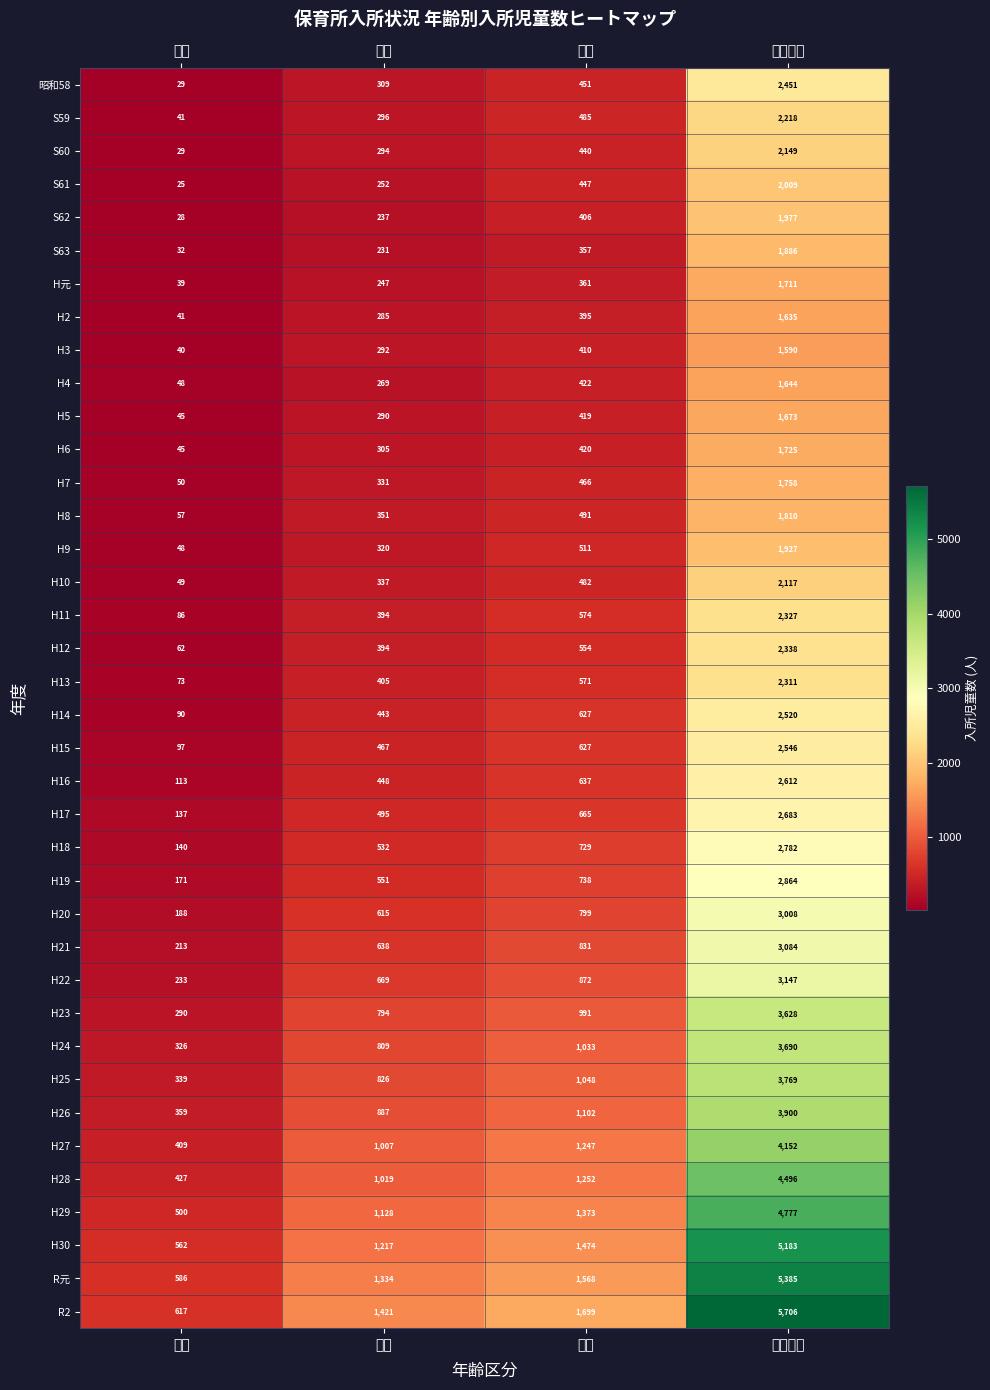

The value of S59 at １歳 is 296. True or false?

True